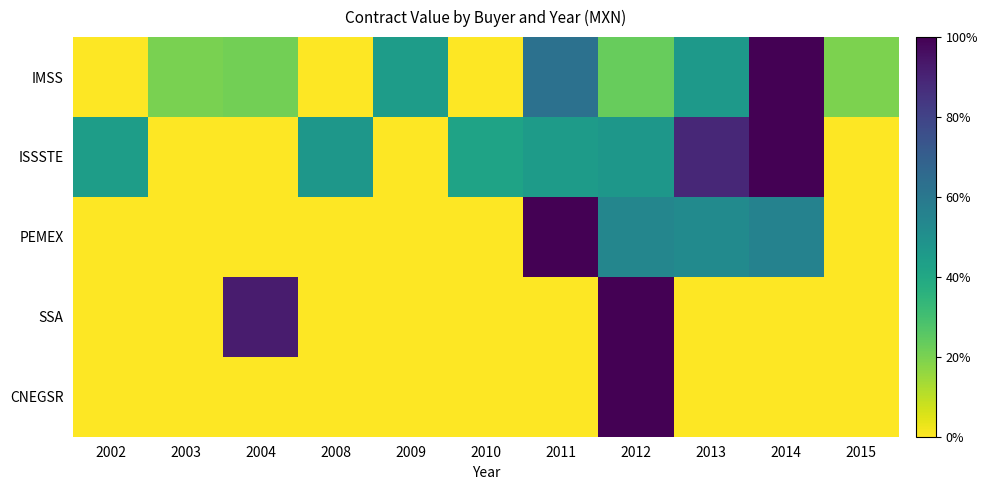

At which category is the sum across all series the highest?

2012